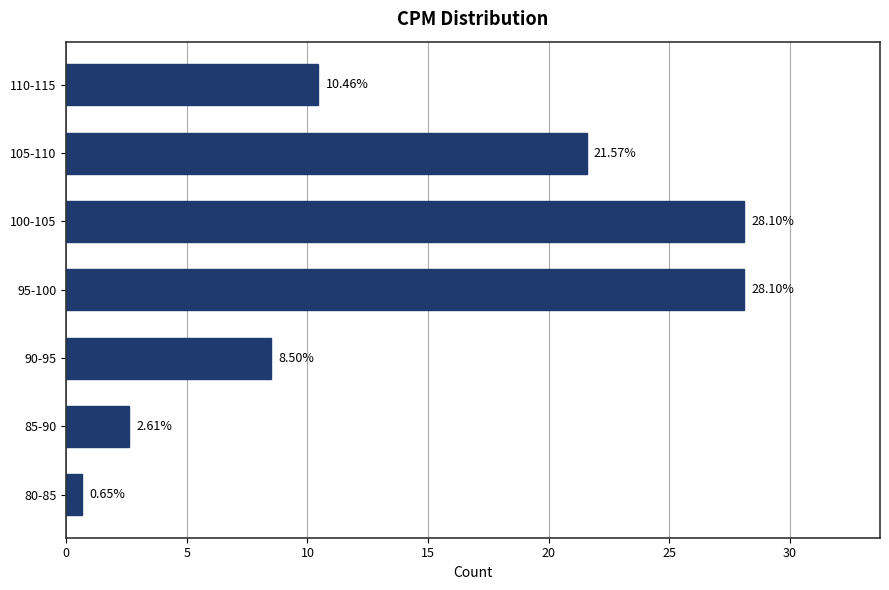

What is the ratio of the value at 90-95 to the value at 100-105?

0.3